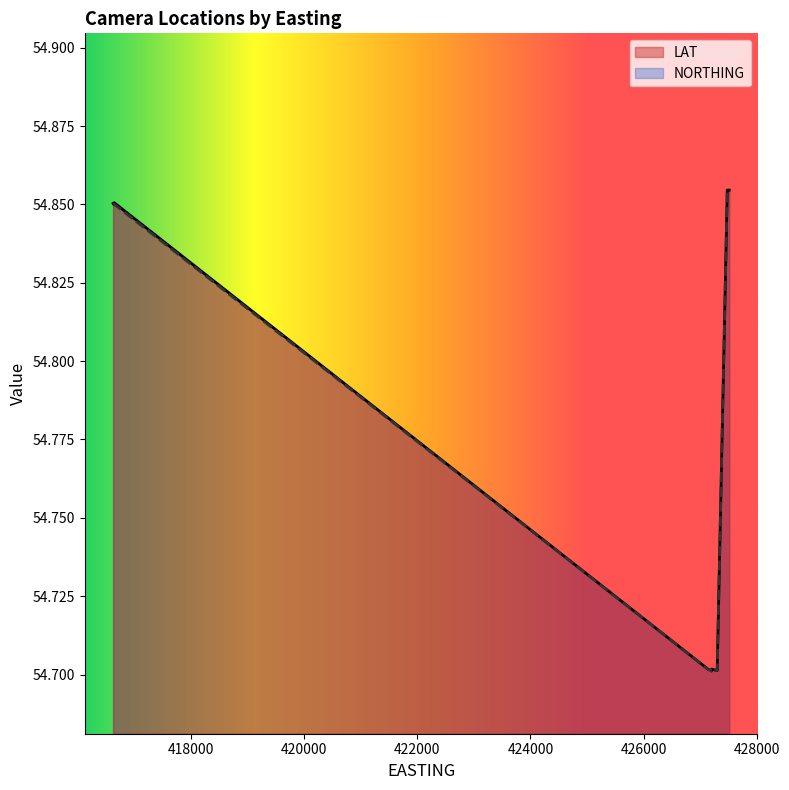

List the series in order of their peak value, highest first.

LAT, NORTHING_scaled